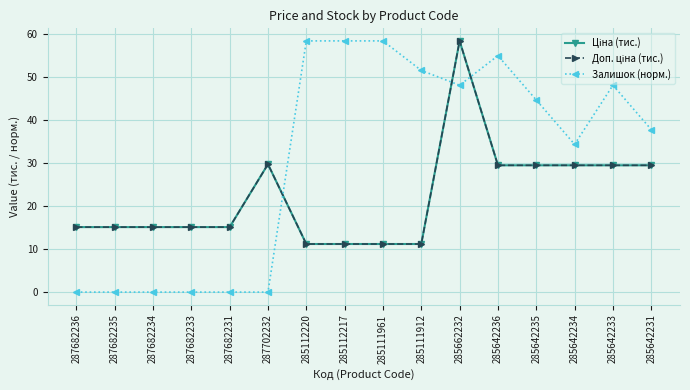

Which category has the highest value in the Залишок (норм.) series?

285112220